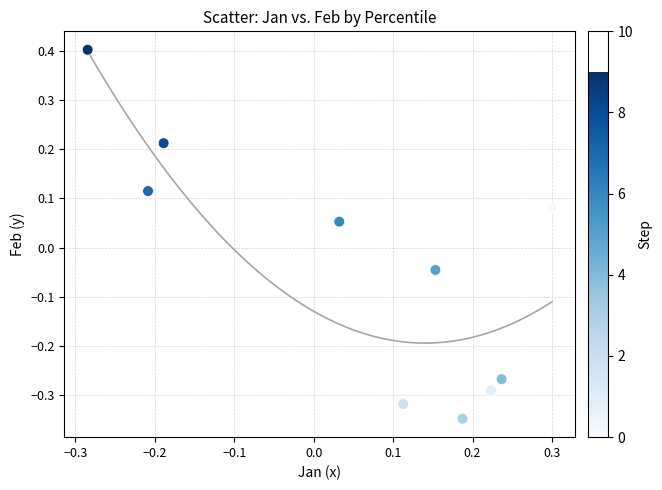

What is the range of Y values (max minus min)?

0.8